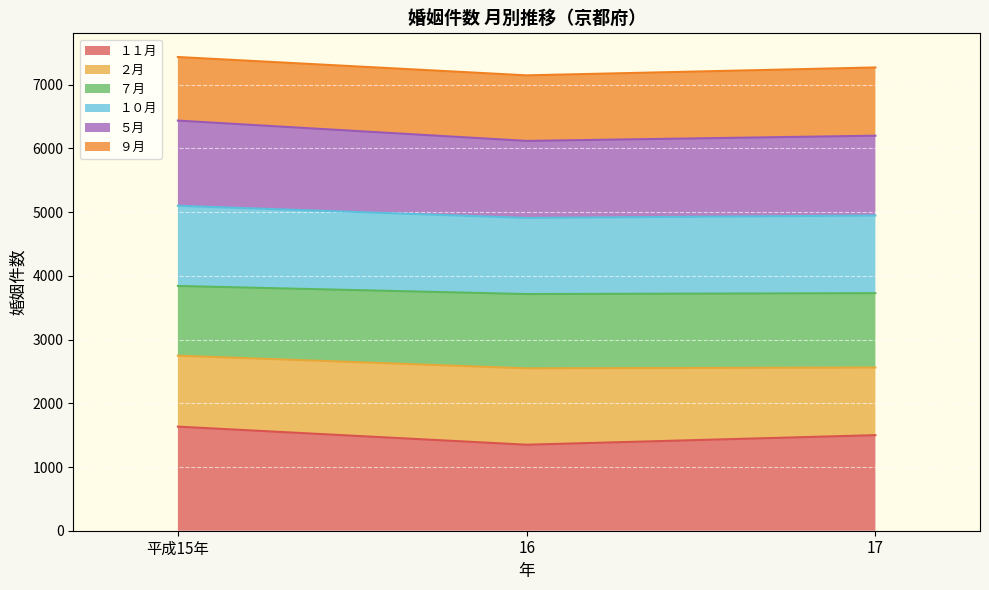

What is the total value across all series at 16?

7148